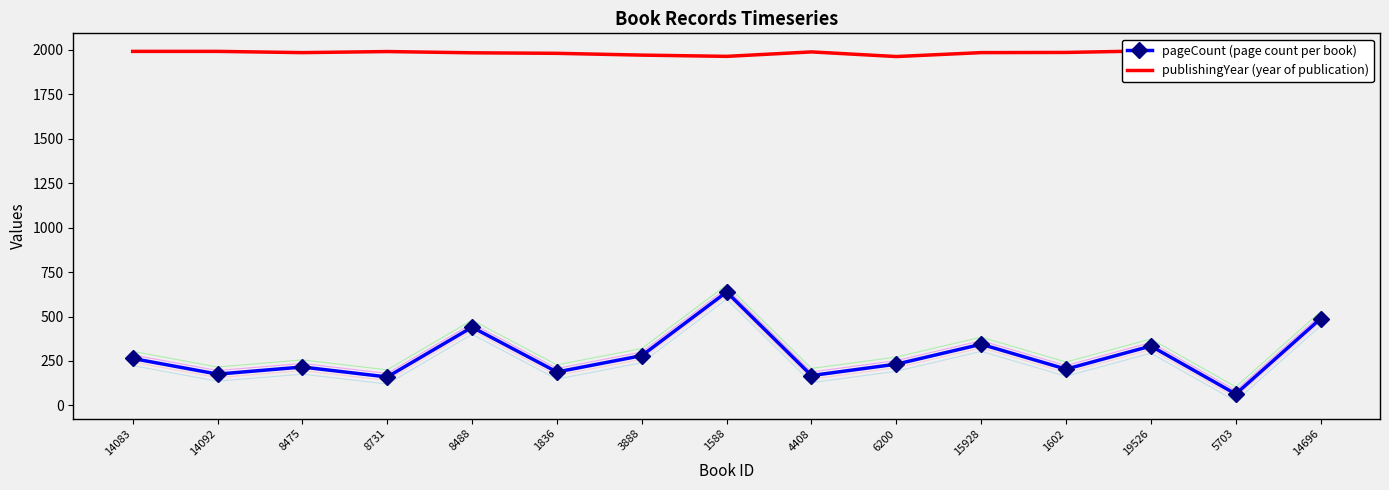

True or false: publishingYear (year of publication) and pageCount (page count per book) intersect in this chart.

False